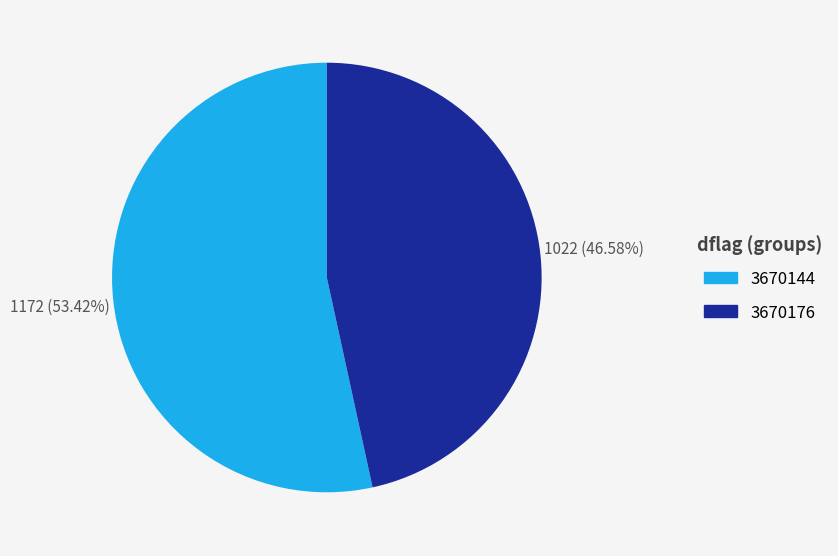

What percentage is NOT represented by 3670176?

53.4%